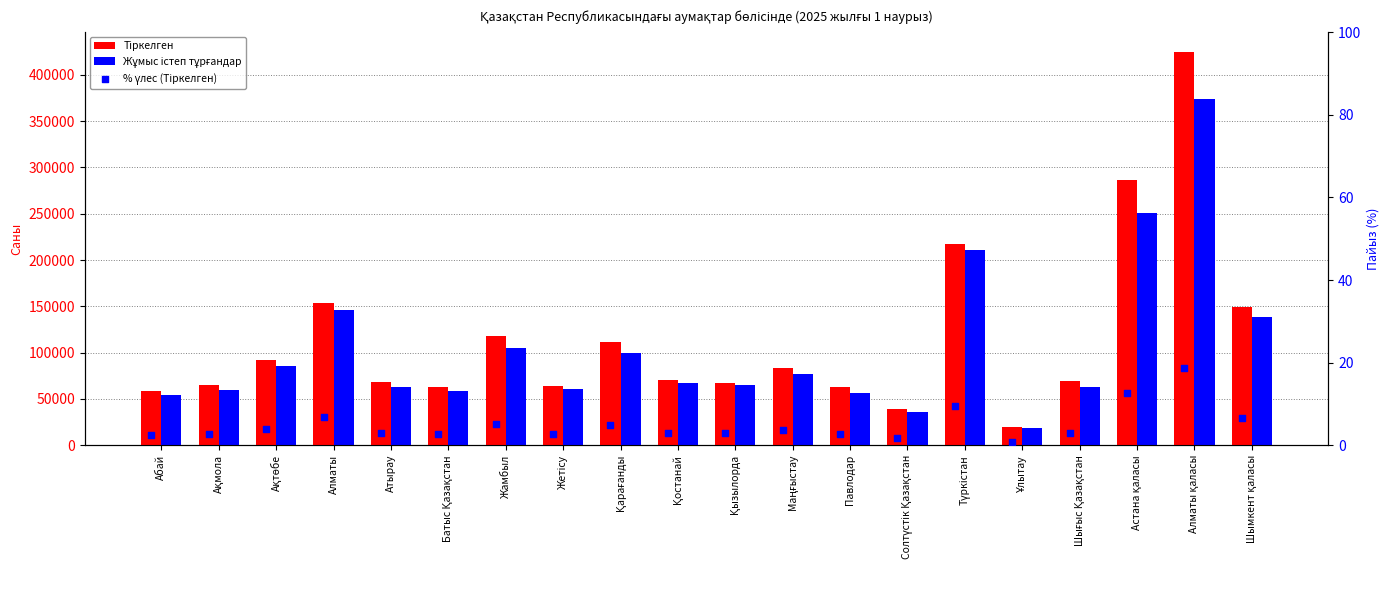

What are all the series names shown in the legend?

Тіркелген, Жұмыс істеп тұрғандар, % үлес (Тіркелген)